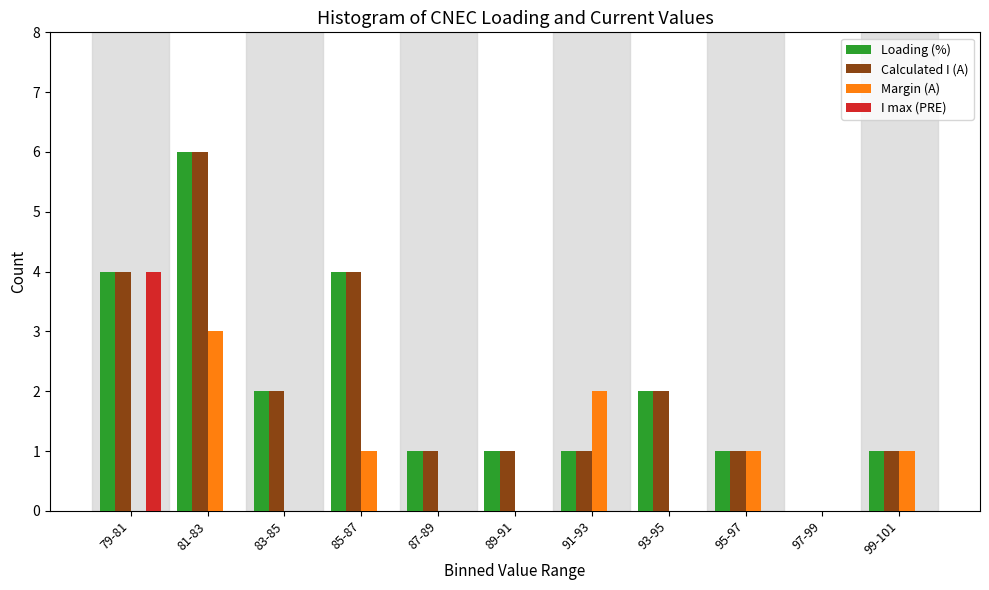

At which category does the chart reach its peak across all series?

81-83